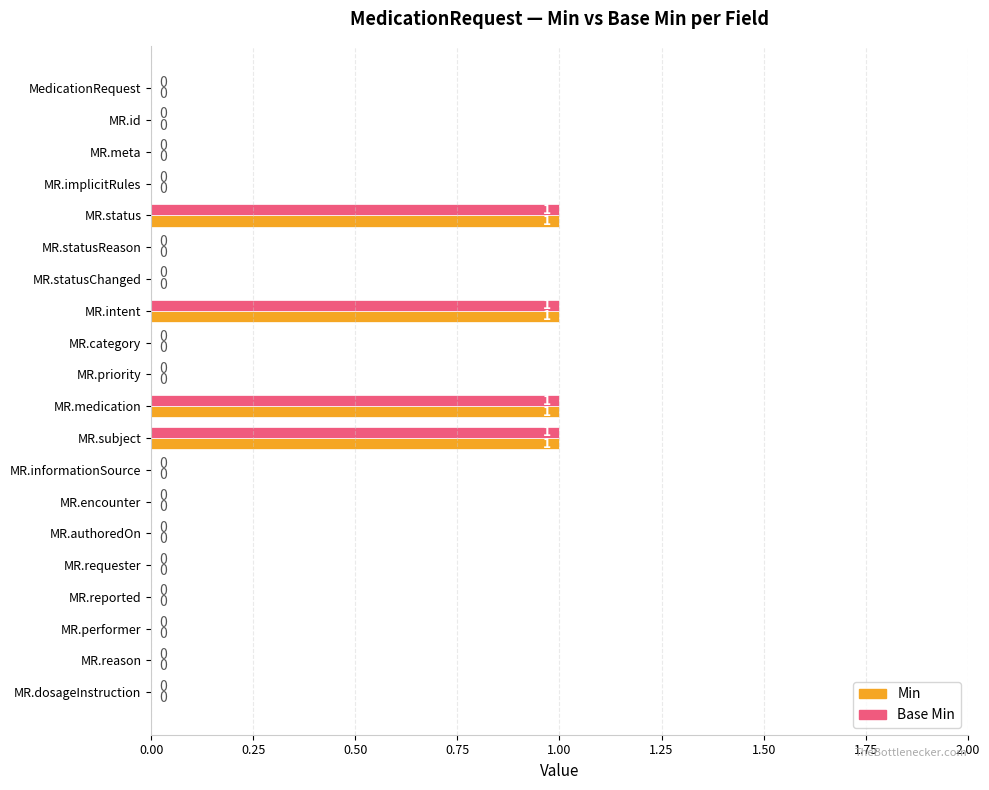

True or false: Min has a value of 0 at MR.status.

False